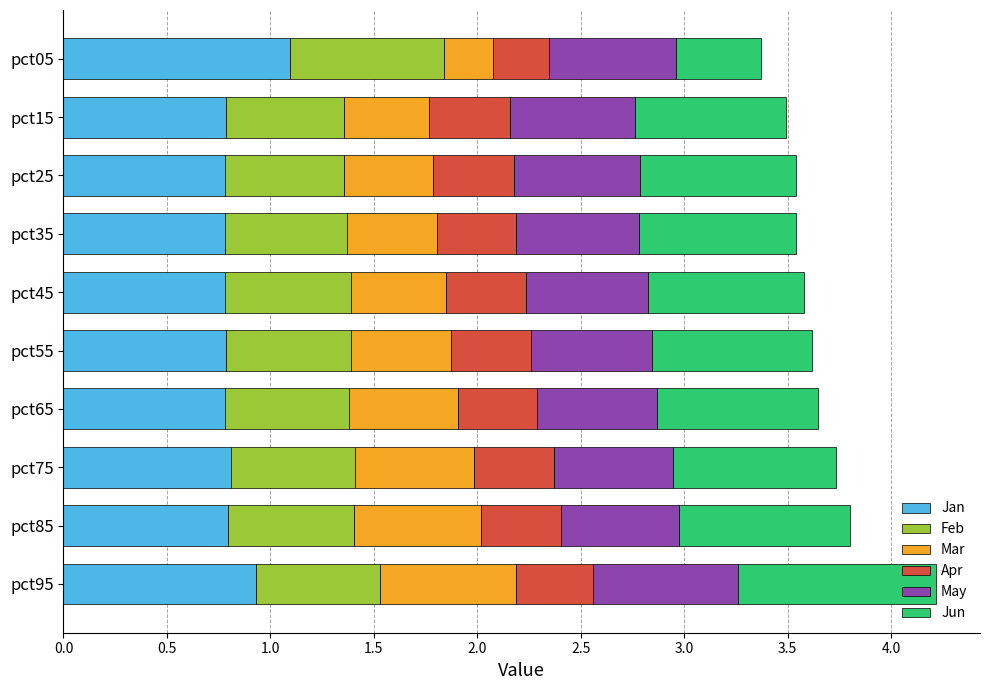

The value of Jan at pct55 is 0.2. True or false?

False